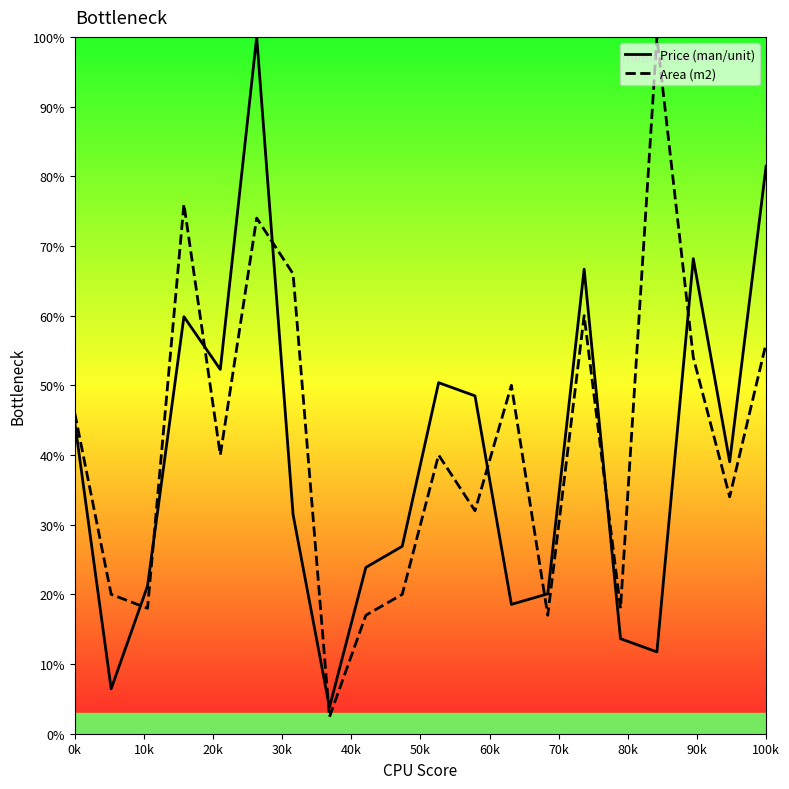

How many interior local peaks does the Price (man/unit) series have?

5